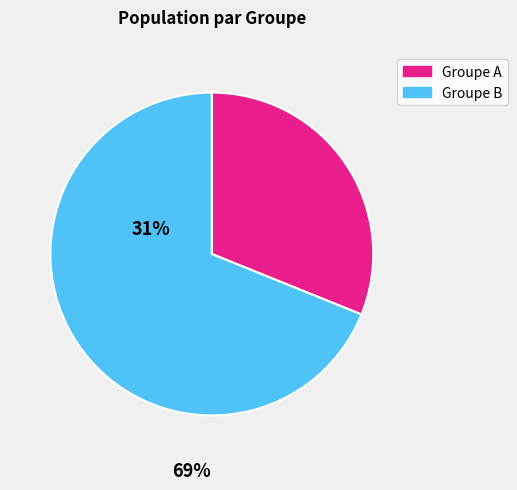

Count the number of slices in the pie.

2